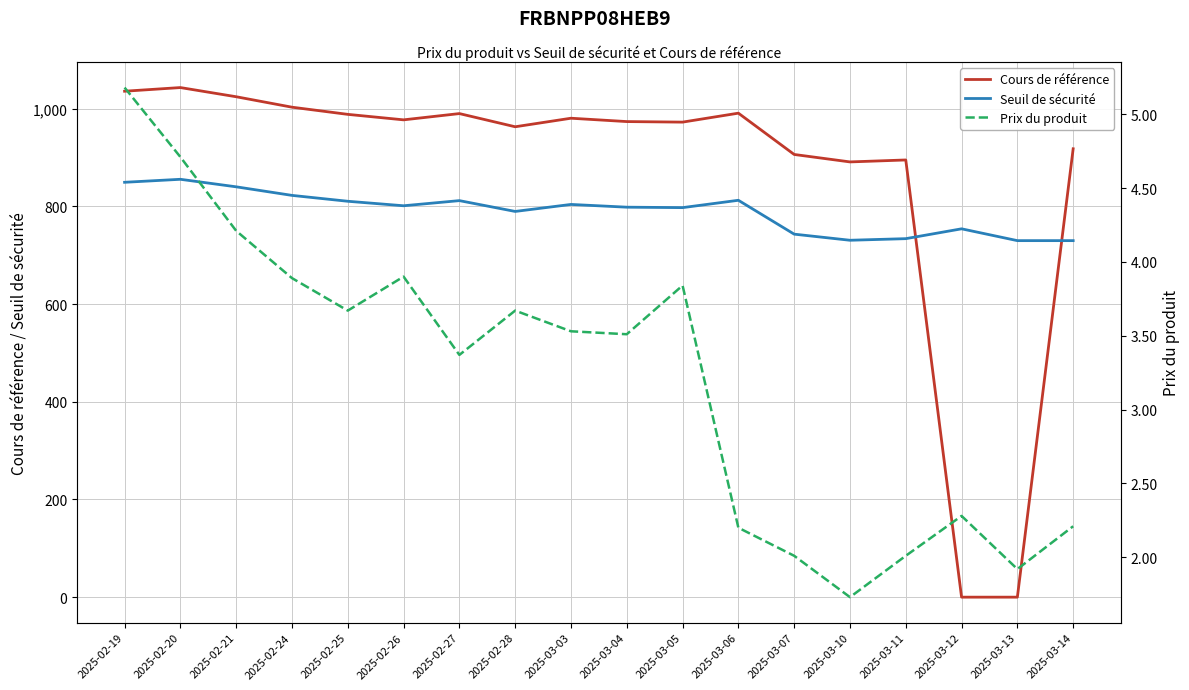

What is the total value across all series at 2025-03-13?

731.9